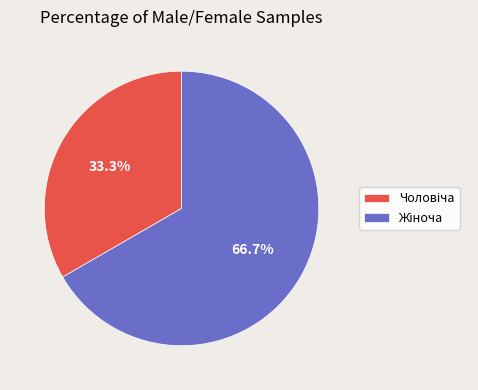

Is there a majority slice in this chart?

Yes